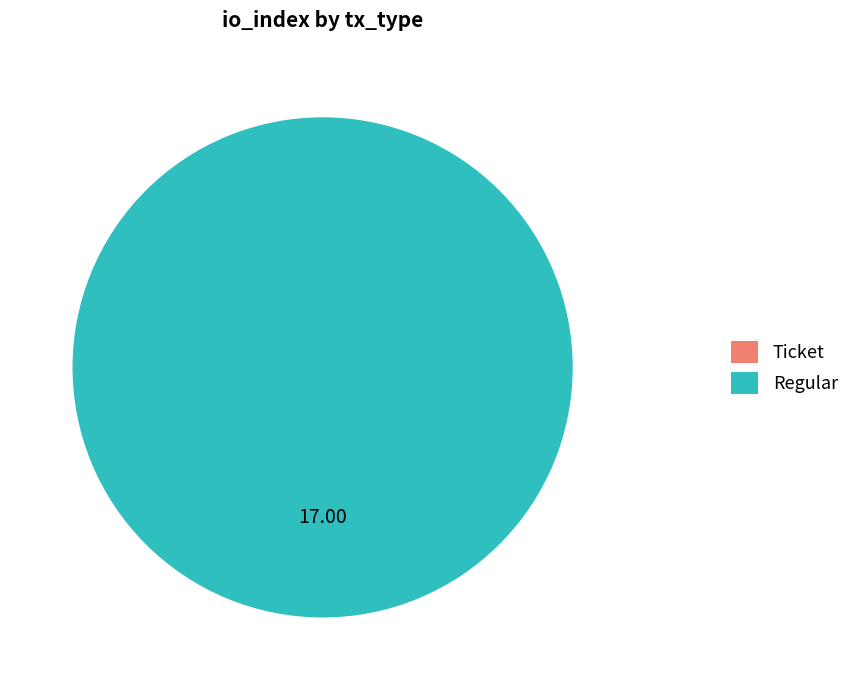

Does any single category account for the majority?

Yes